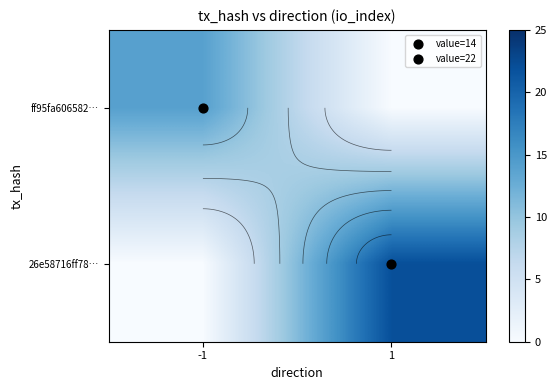

Which category has the lowest value in the ff95fa606582… series?

1